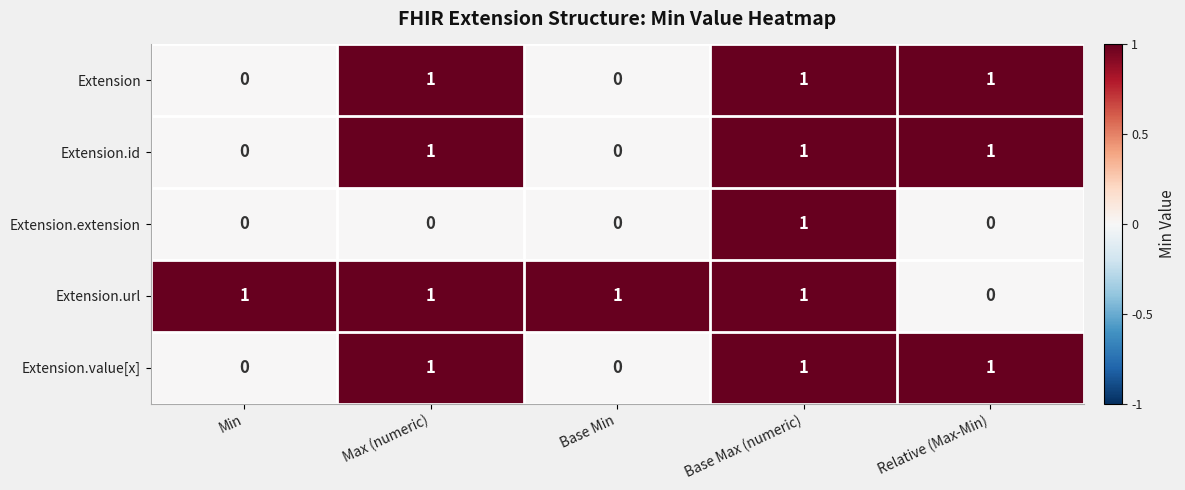

What is the total value across all series at Base Max (numeric)?

5